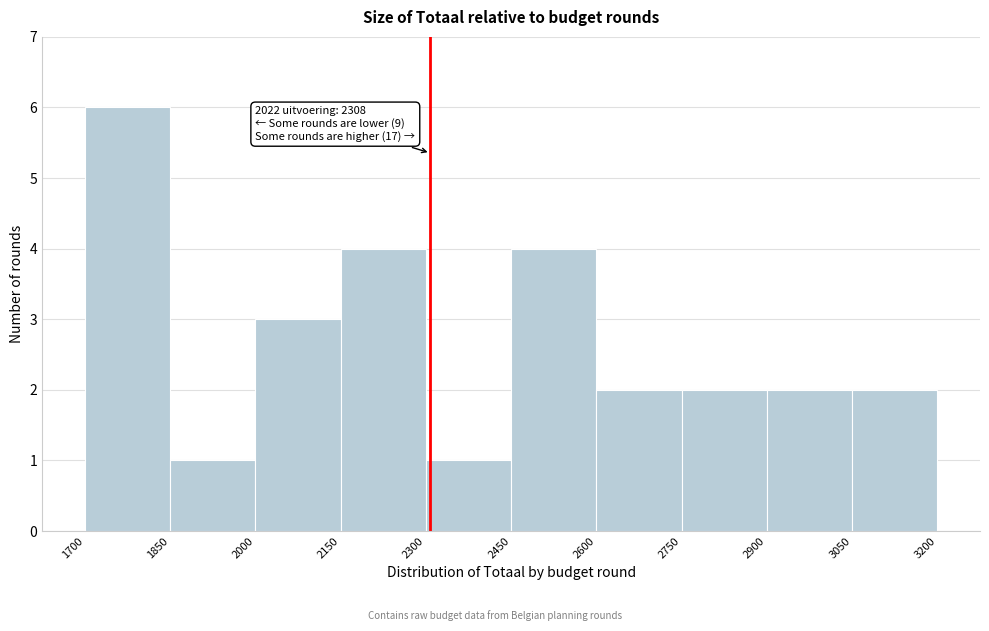

Over which range of the x-axis is the bar tallest?

1700 to 1850